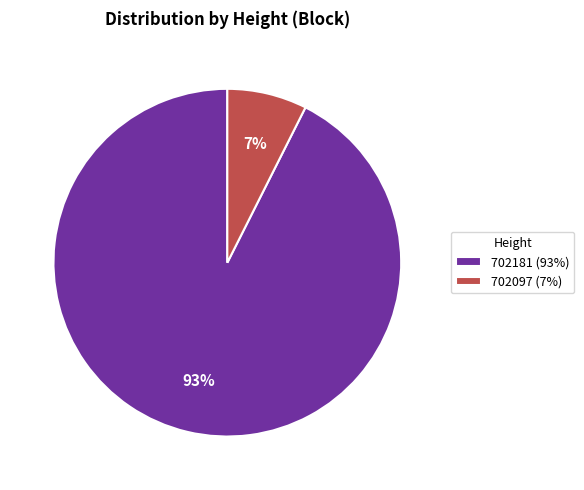

Count the number of slices in the pie.

2